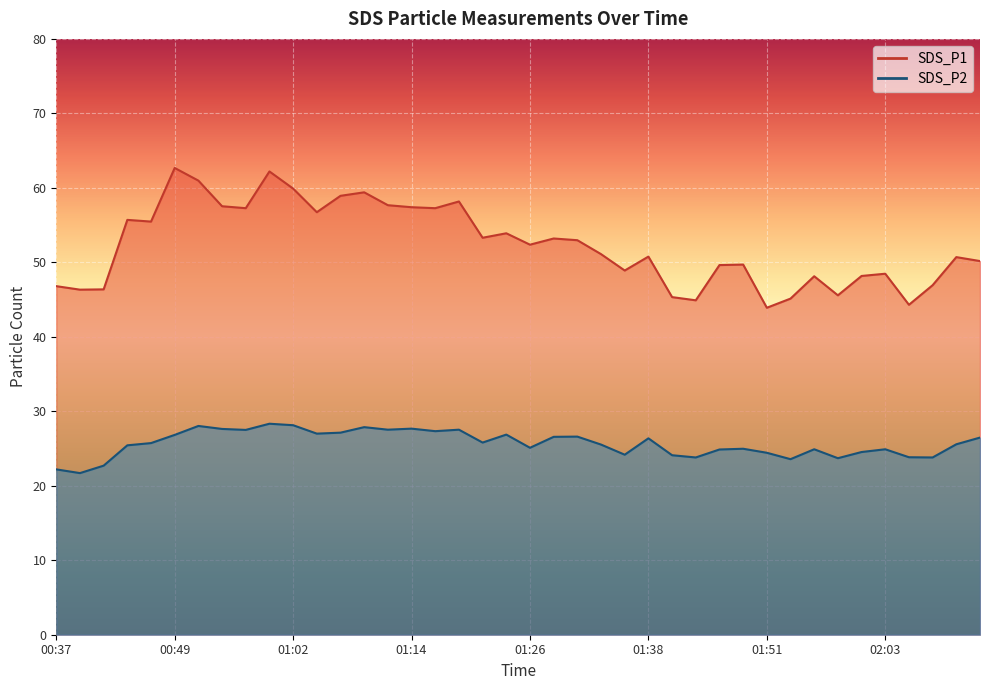

How many data points does each series have?

40